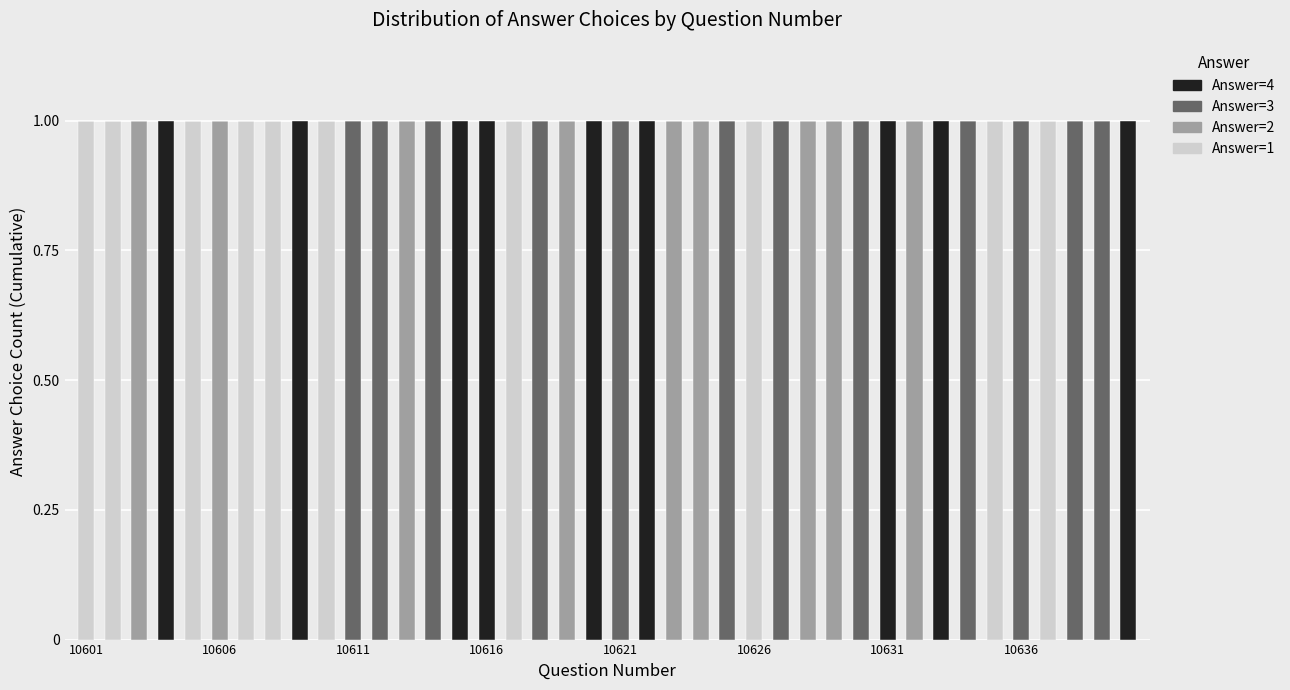

Count the number of categories in the chart.

40